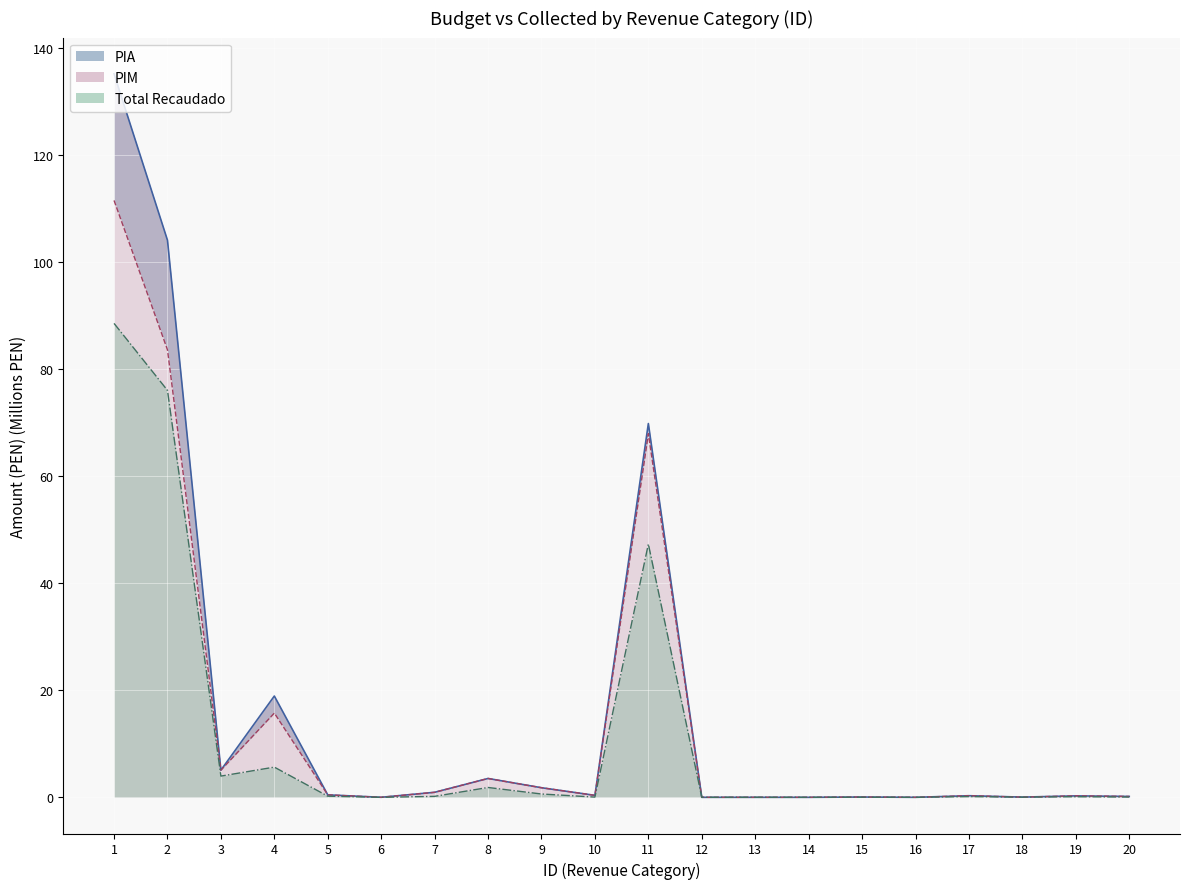

Where is Total Recaudado nearest to the value 44?

11